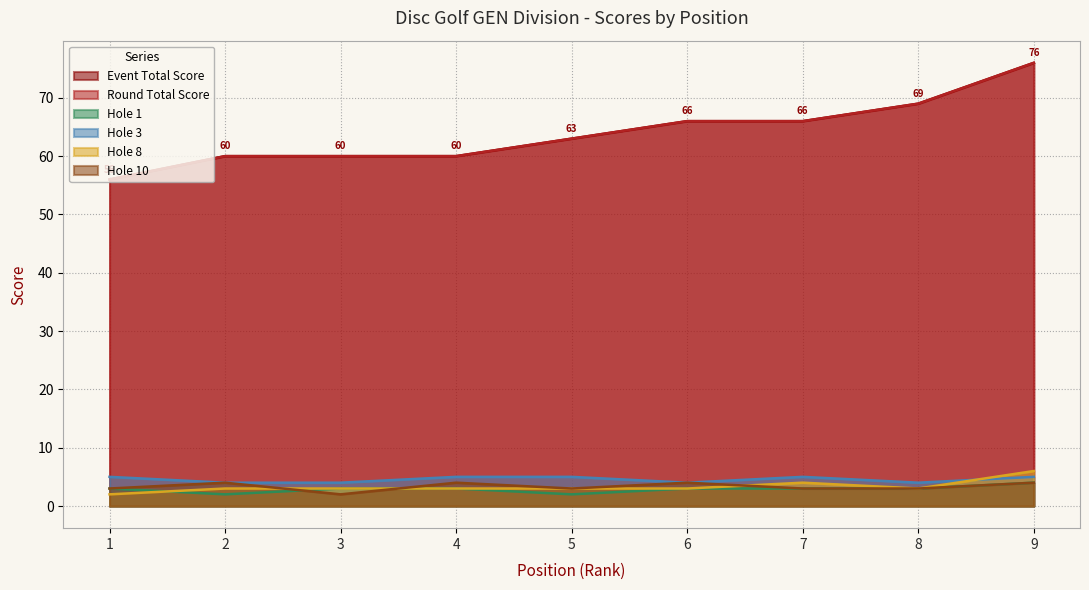

Where is hole_8 nearest to the value 4?

7